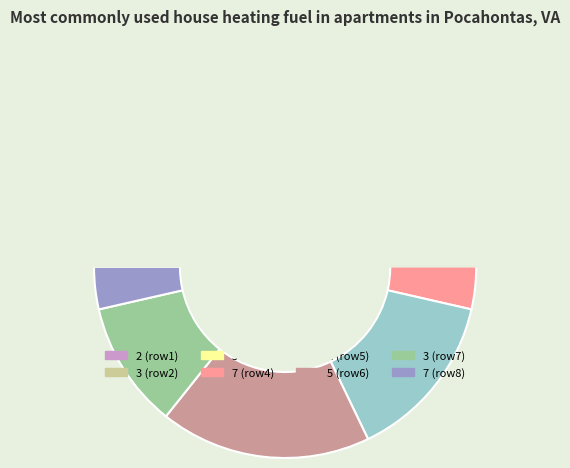

Combined, do 3 and 7 account for over 50%?

No